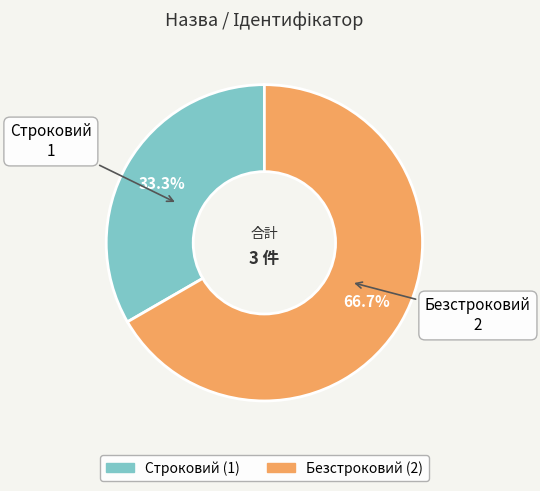

Approximately how many times larger is the value at Строковий compared to Безстроковий?

0.5